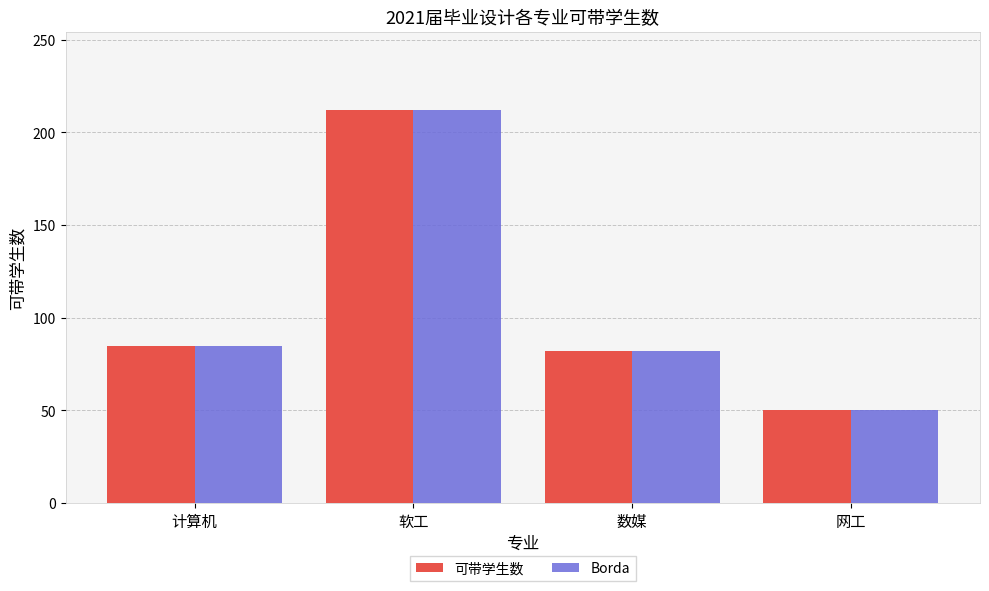

The 可带学生数 series shows 135 at 数媒. True or false?

False